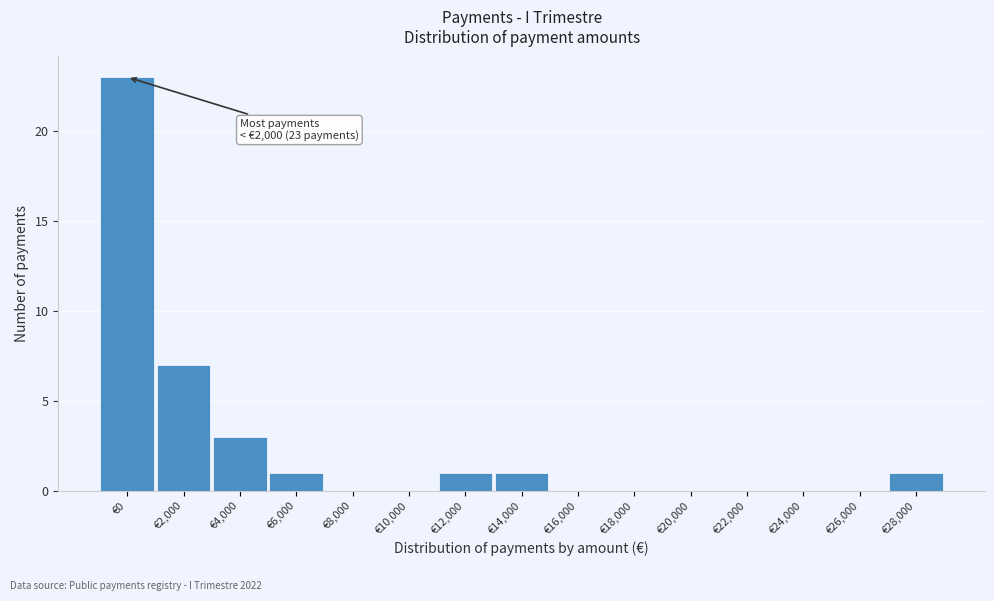

Reading left to right, list all the values displayed in this chart.

€0=23	€2,000=7	€4,000=3	€6,000=1	€8,000=0	€10,000=0	€12,000=1	€14,000=1	€16,000=0	€18,000=0	€20,000=0	€22,000=0	€24,000=0	€26,000=0	€28,000=1